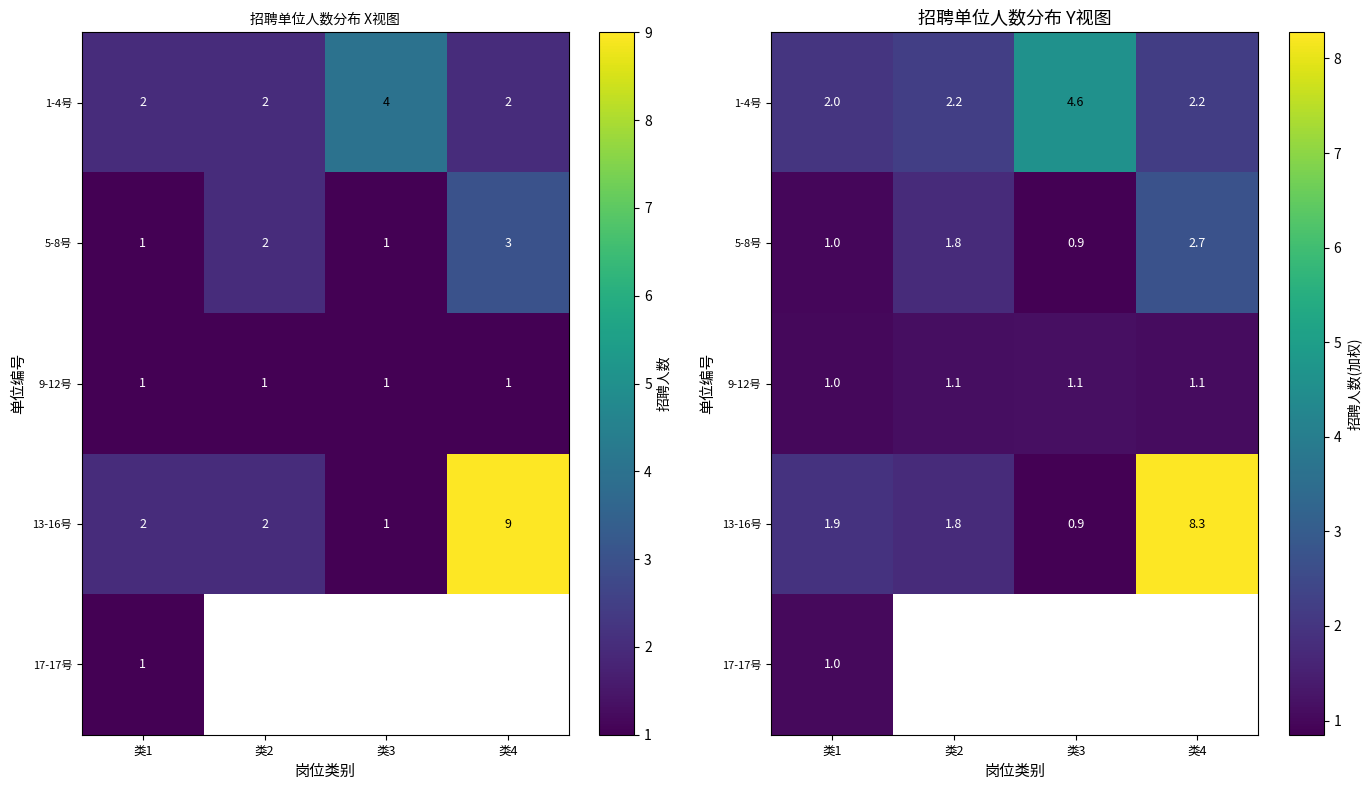

Which series has the largest range (max minus min)?

13-16号